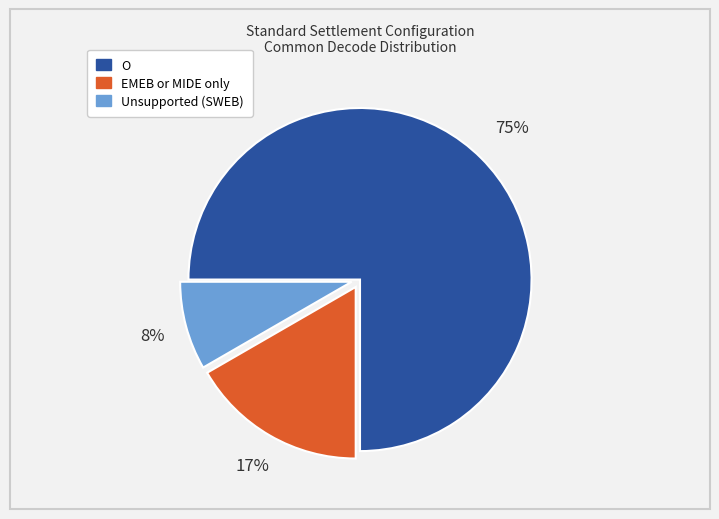

Is it true that Unsupported (SWEB) is 8% of the pie?

True